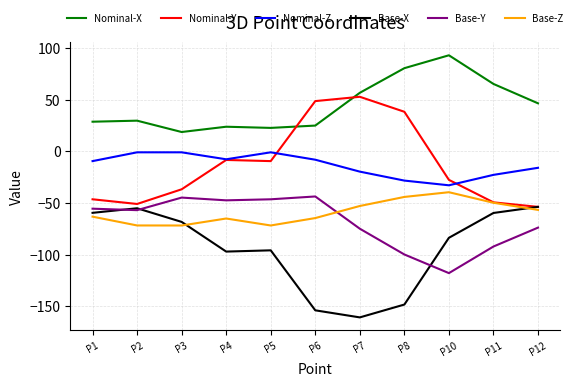

True or false: Base-Y and Nominal-Z intersect in this chart.

False